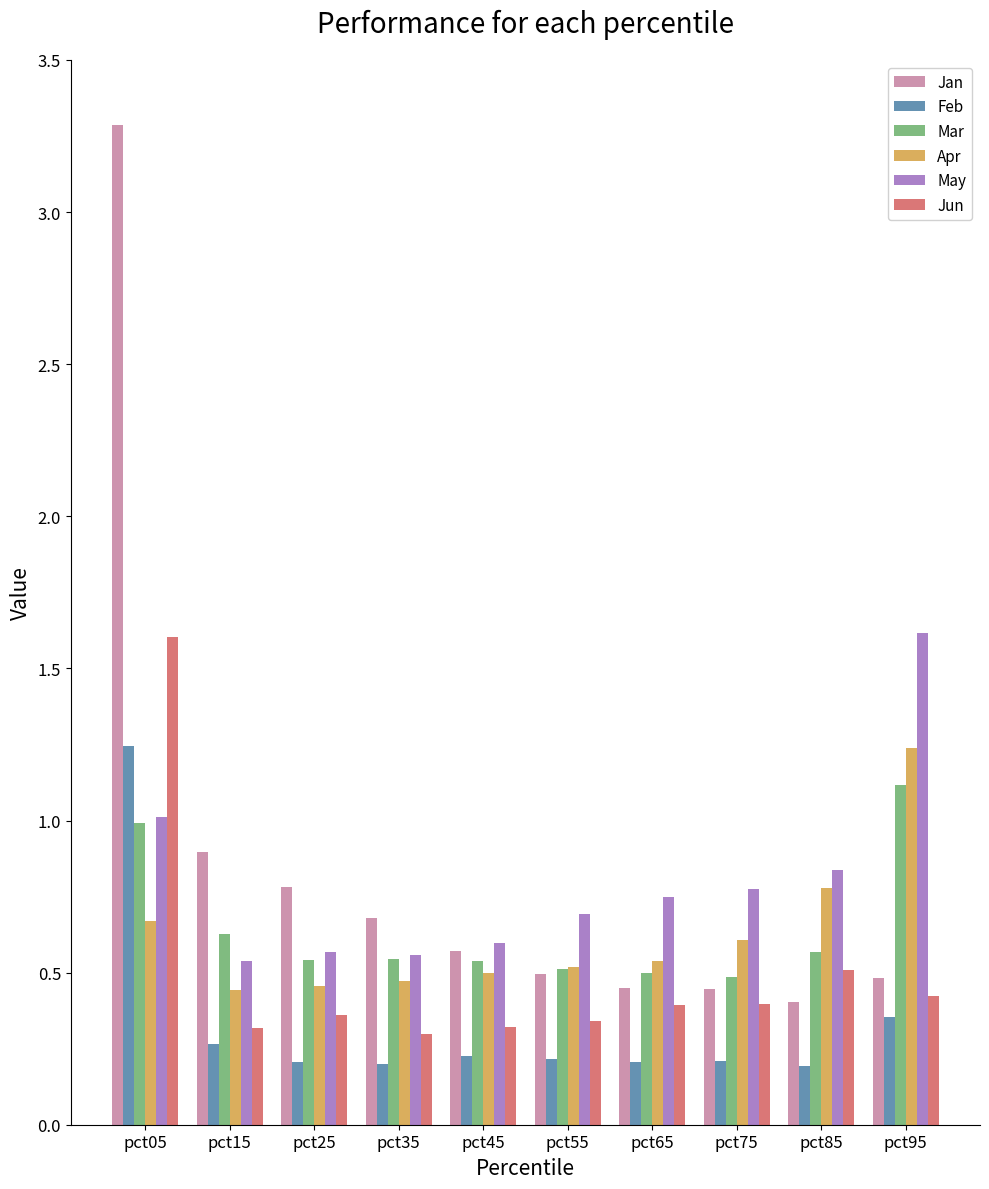

At which category does the chart reach its peak across all series?

pct05